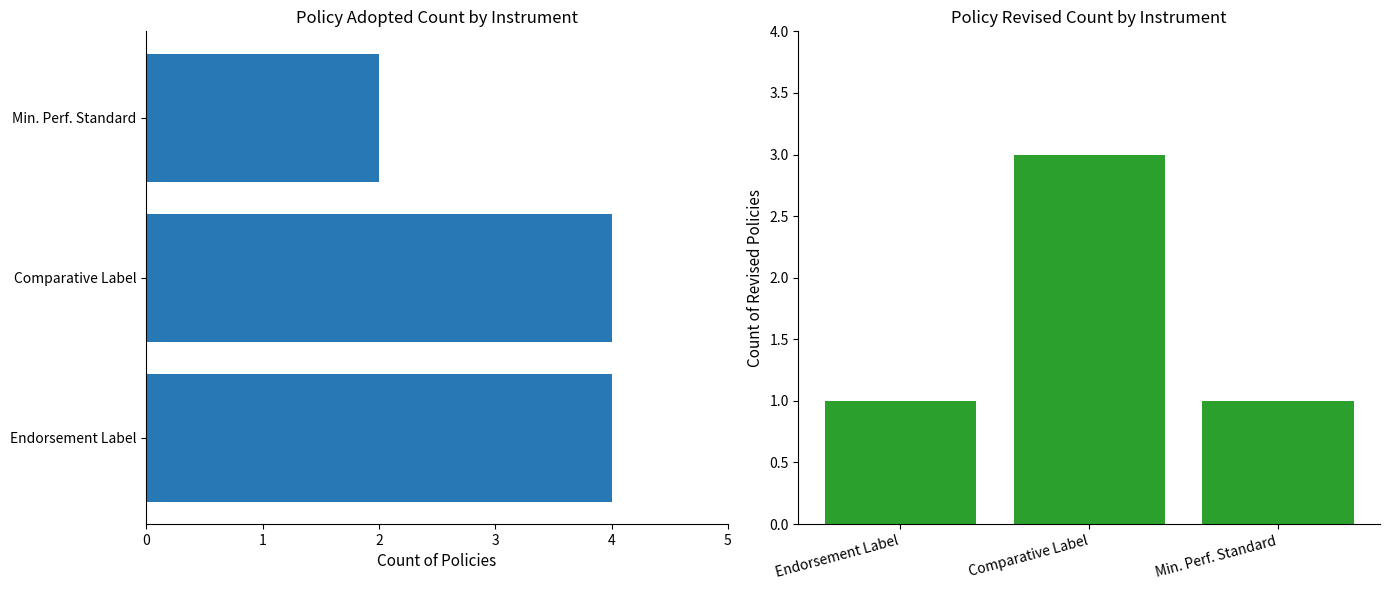

Count the values in the range 2 to 4.

3